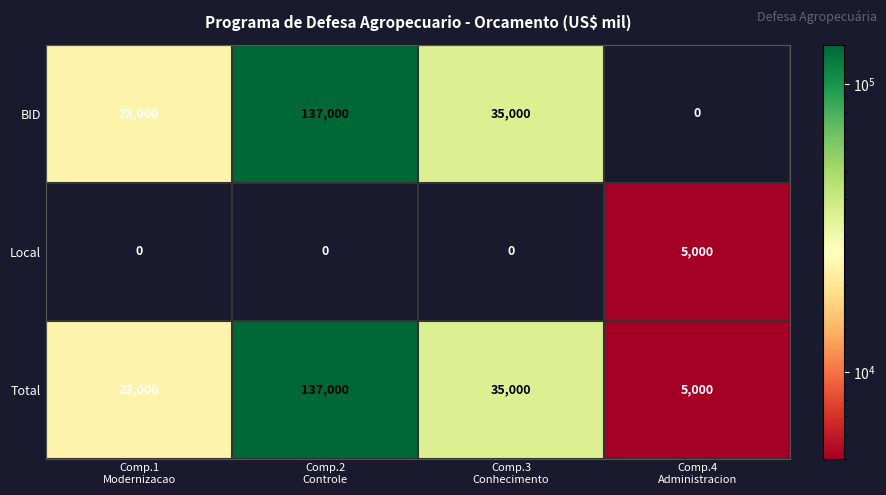

Which series has the largest total across all categories?

Total